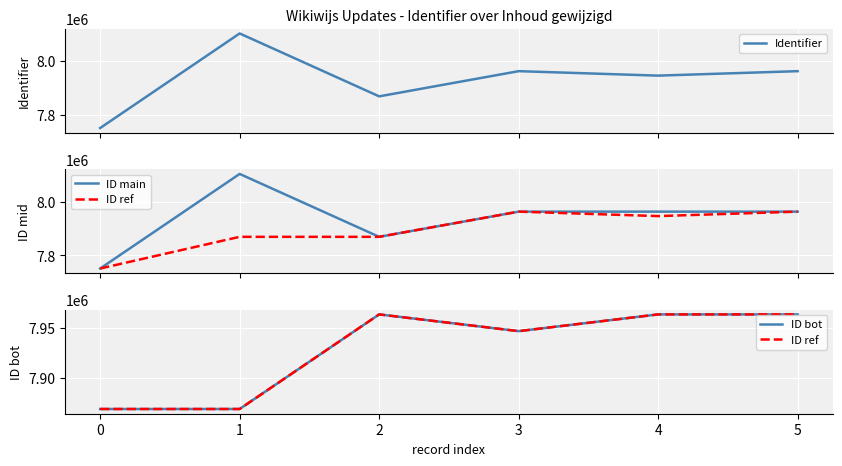

Is the value of ID bot at 2 greater than the value of ID main at 2?

Yes